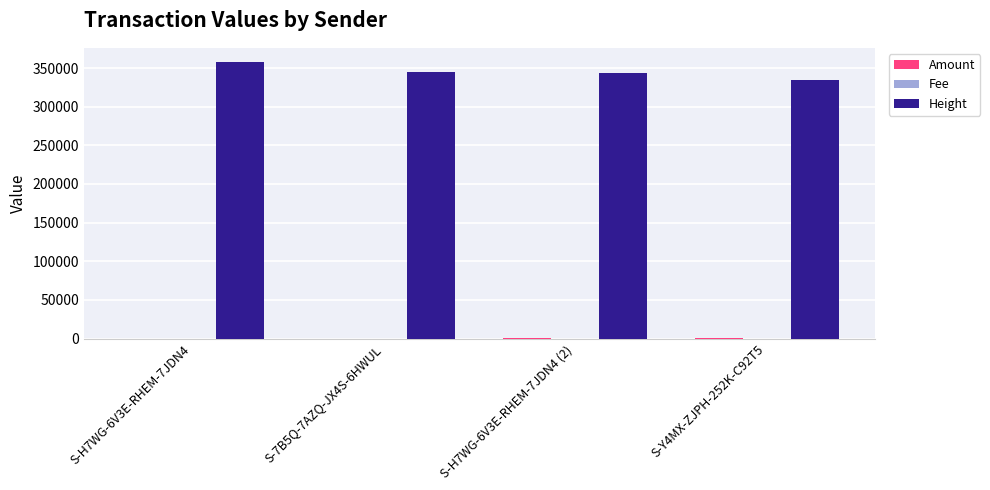

What value does the Height series have at S-H7WG-6V3E-RHEM-7JDN4 (2)?

343487.0